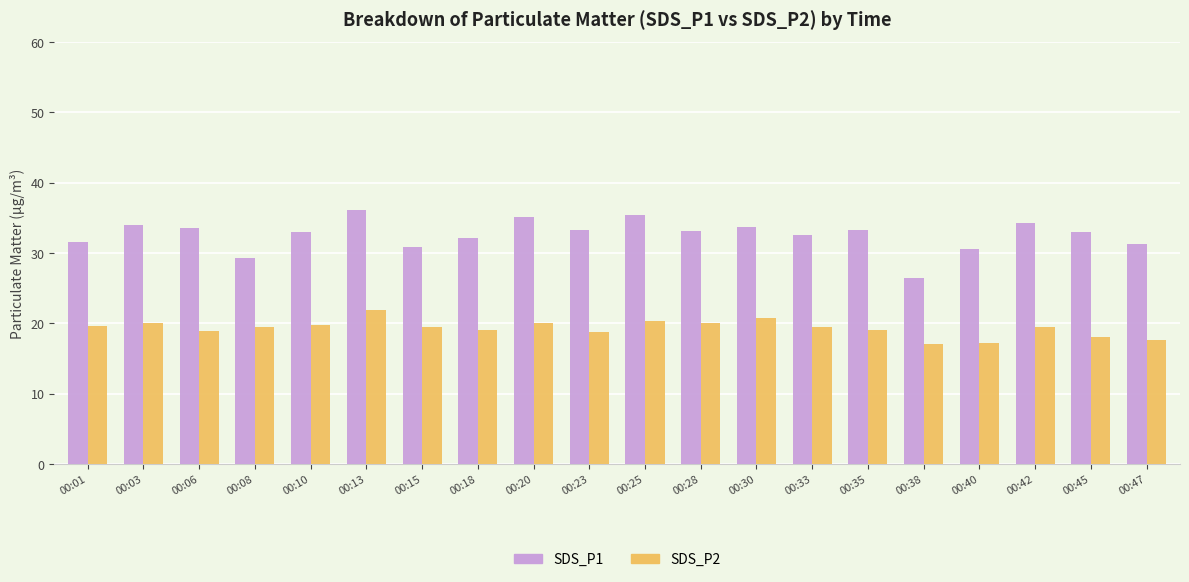

Which series has the largest range (max minus min)?

SDS_P1